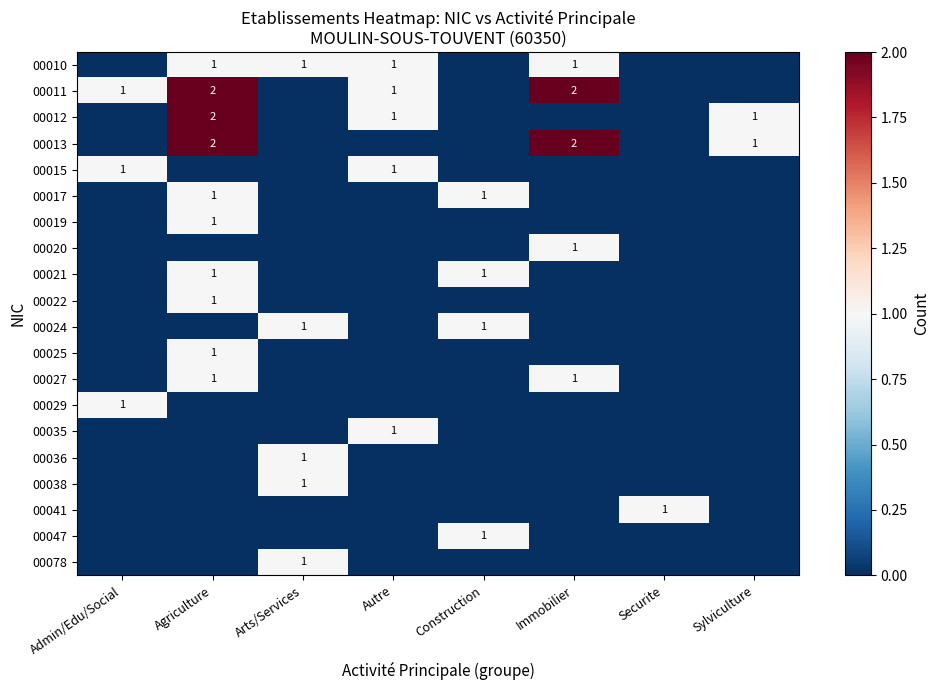

Count the number of categories in the chart.

8